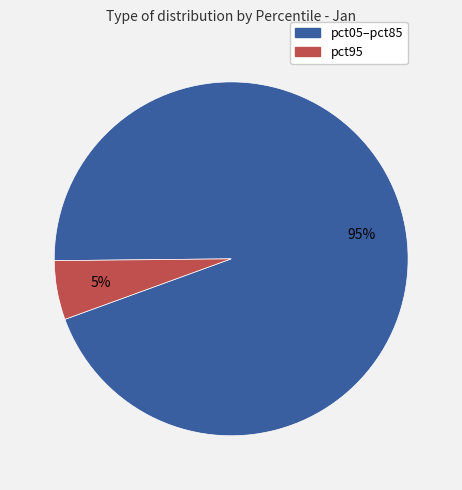

Do pct95 and pct05–pct85 together represent more than half of the pie?

Yes